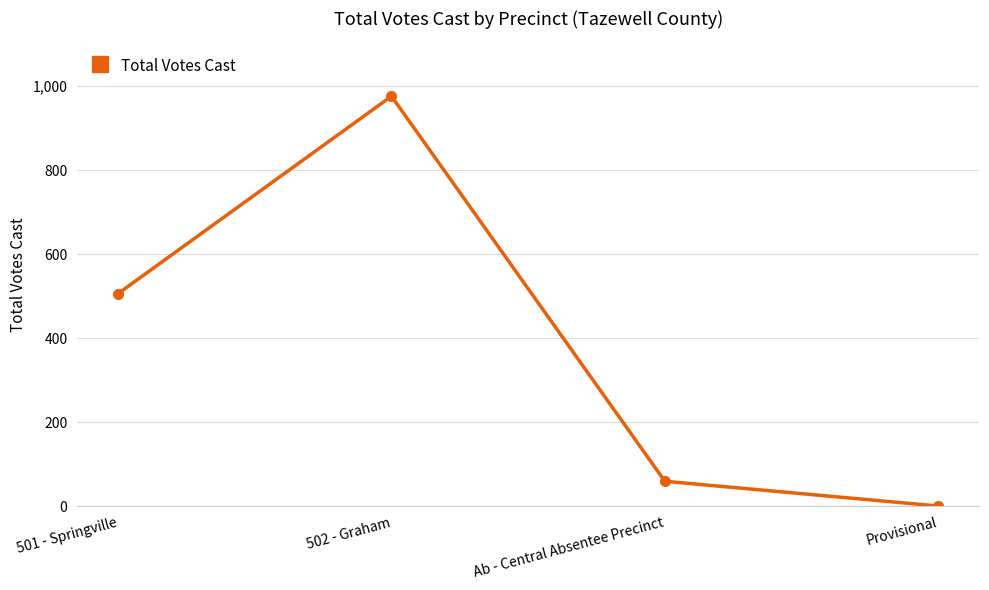

Where is the data nearest to the value 488?

501 - Springville